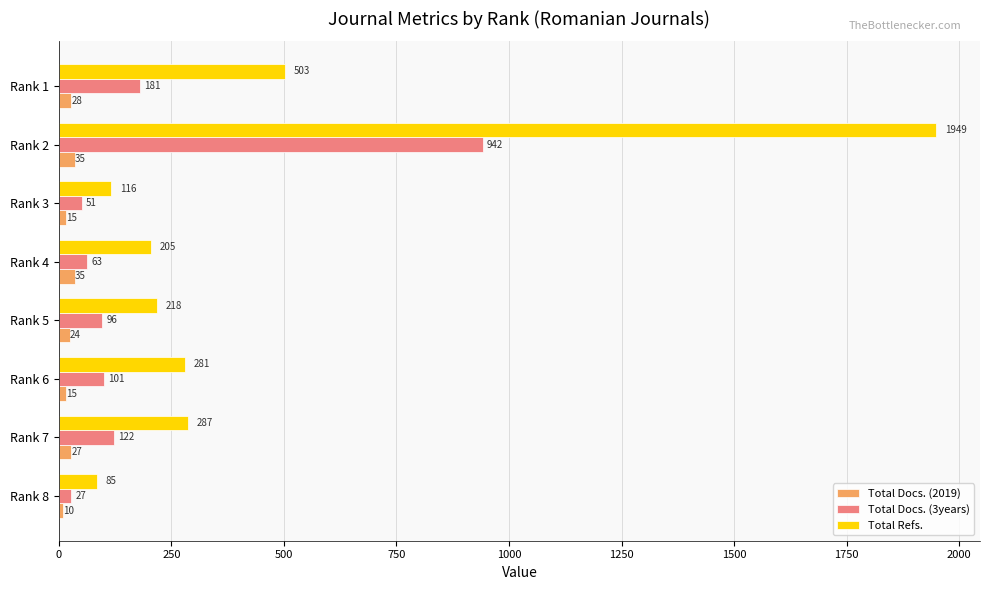

The value of Total Refs. at Rank 1 is 503. True or false?

True